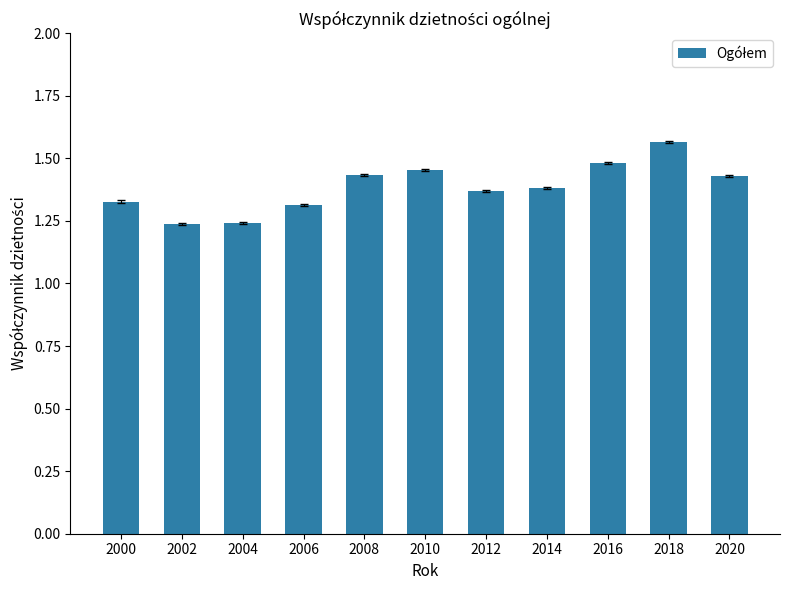

Is it true that the value at 2000 is 1.3?

True